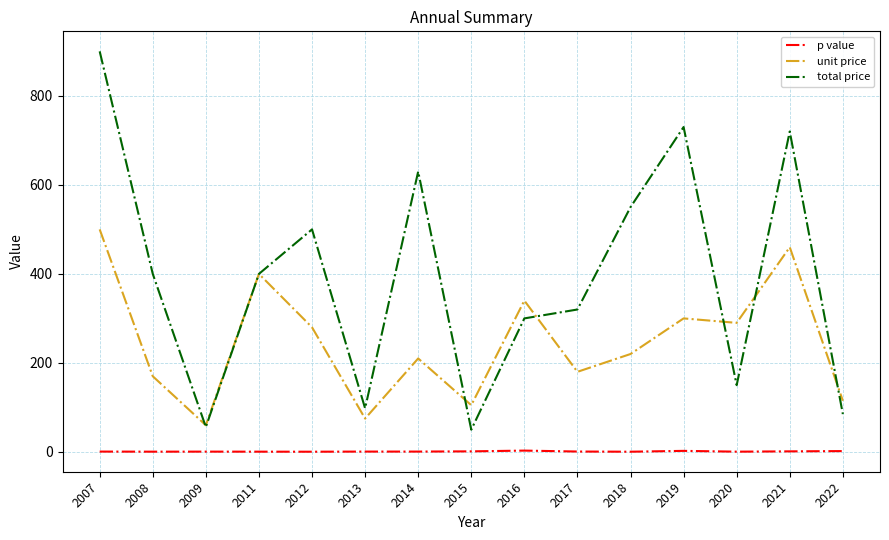

What is the total value across all series at 2013?

173.8